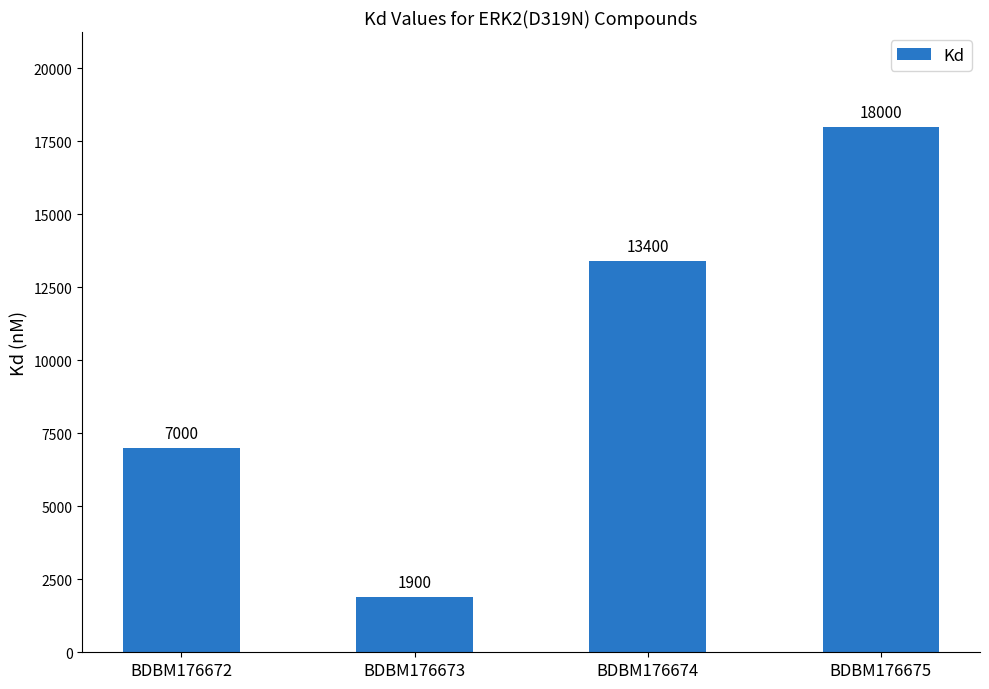

Reading left to right, what are all the values shown in this chart?

BDBM176672=7000	BDBM176673=1900	BDBM176674=13400	BDBM176675=18000